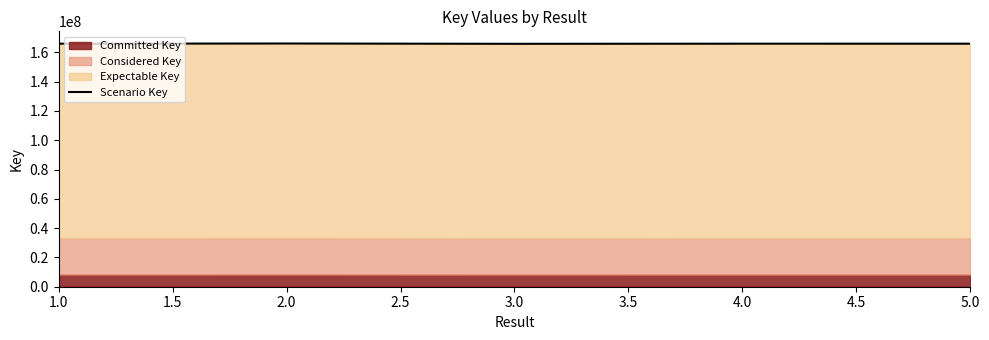

What is the maximum value shown in the chart?

166092710